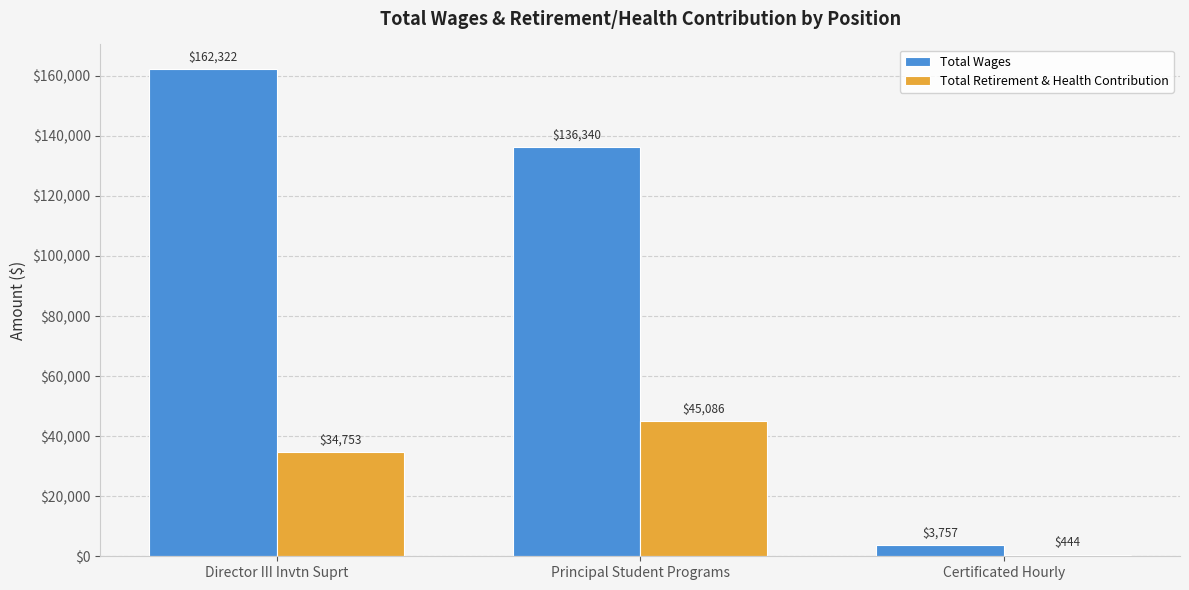

Reading left to right, what are all the values shown in this chart?

Total Wages: 162322	136340	3757
Total Retirement & Health Contribution: 34753	45086	444